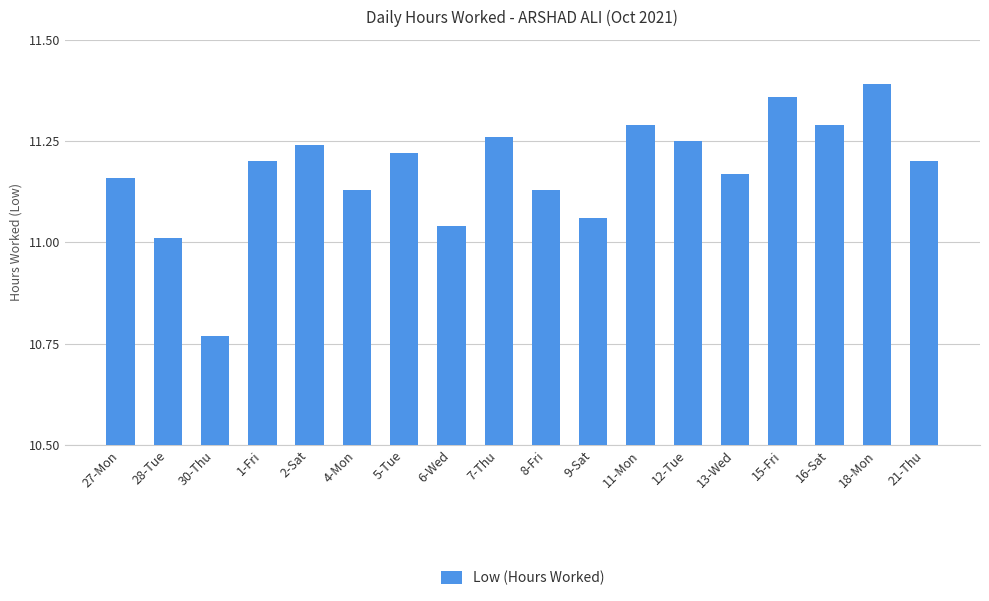

Approximately how many times larger is the value at 13-Wed compared to 15-Fri?

1.0